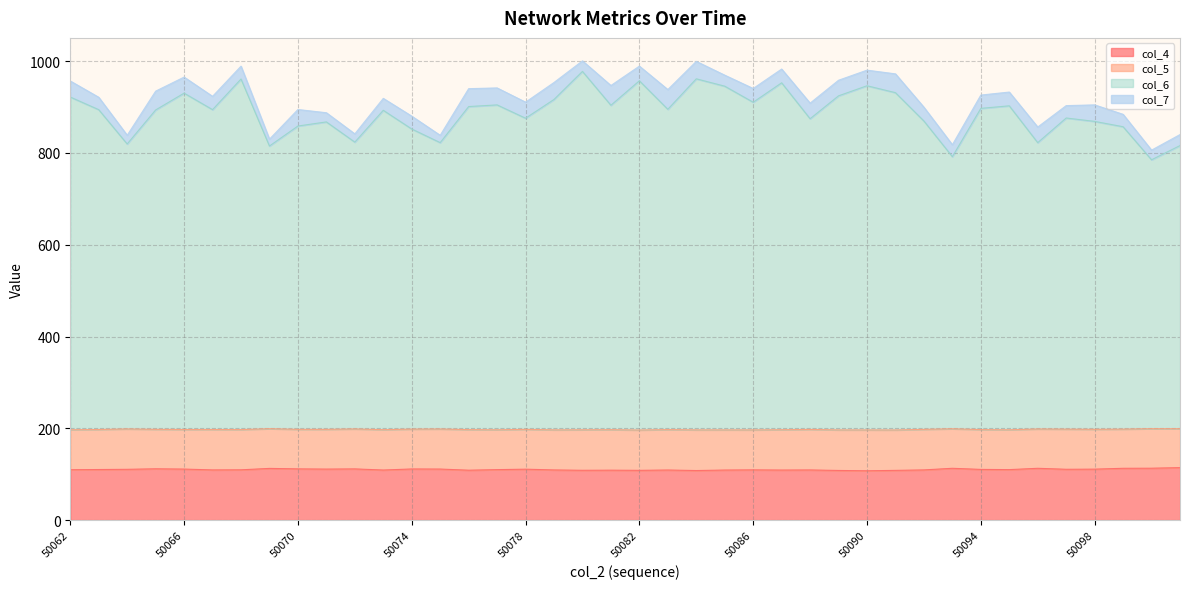

True or false: col_4 has a value of 157.2 at 50086.

False